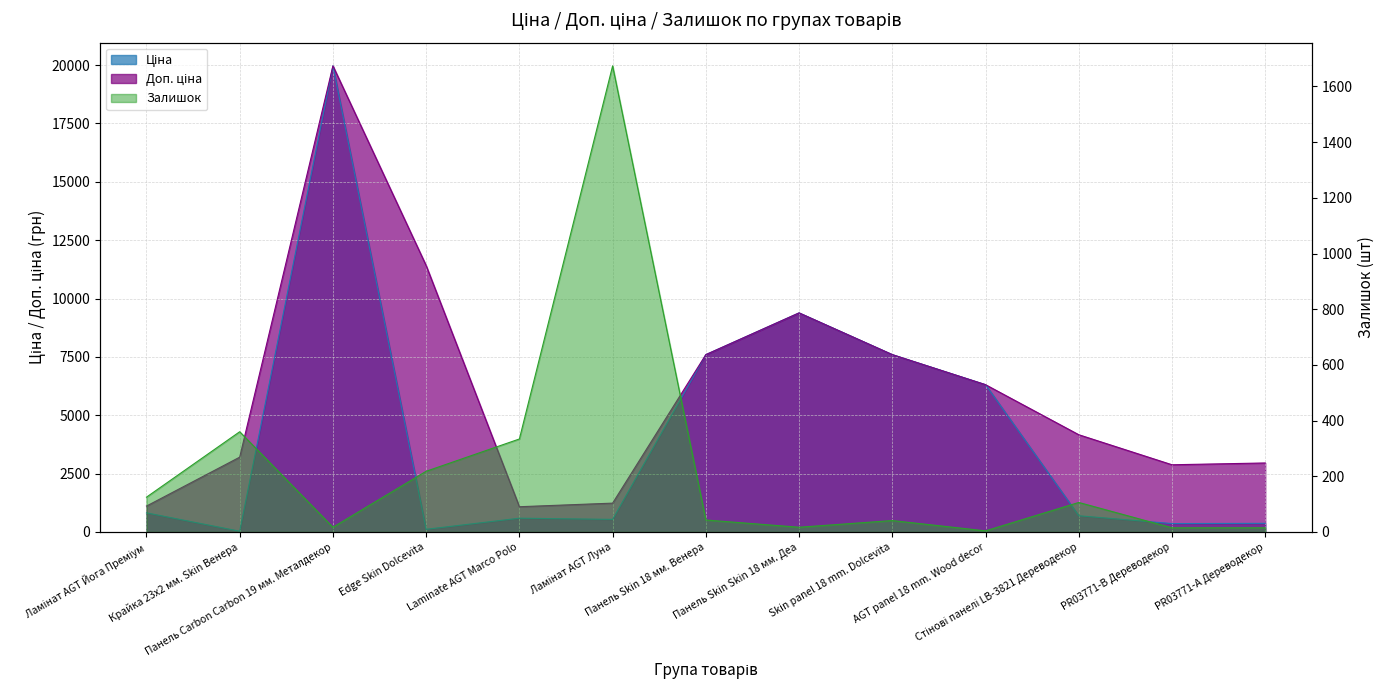

What position from the right is Edge Skin Dolcevita?

10